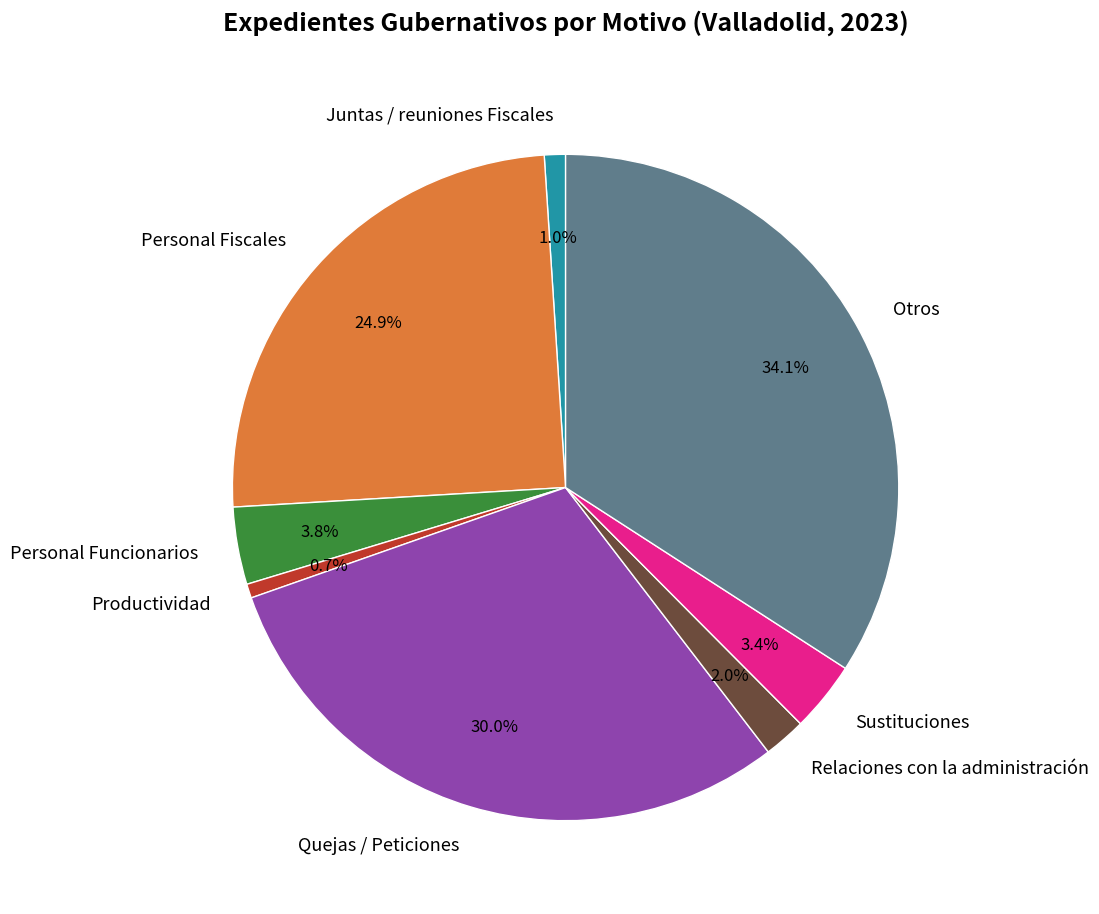

The Productividad slice represents 1% of the pie. True or false?

True